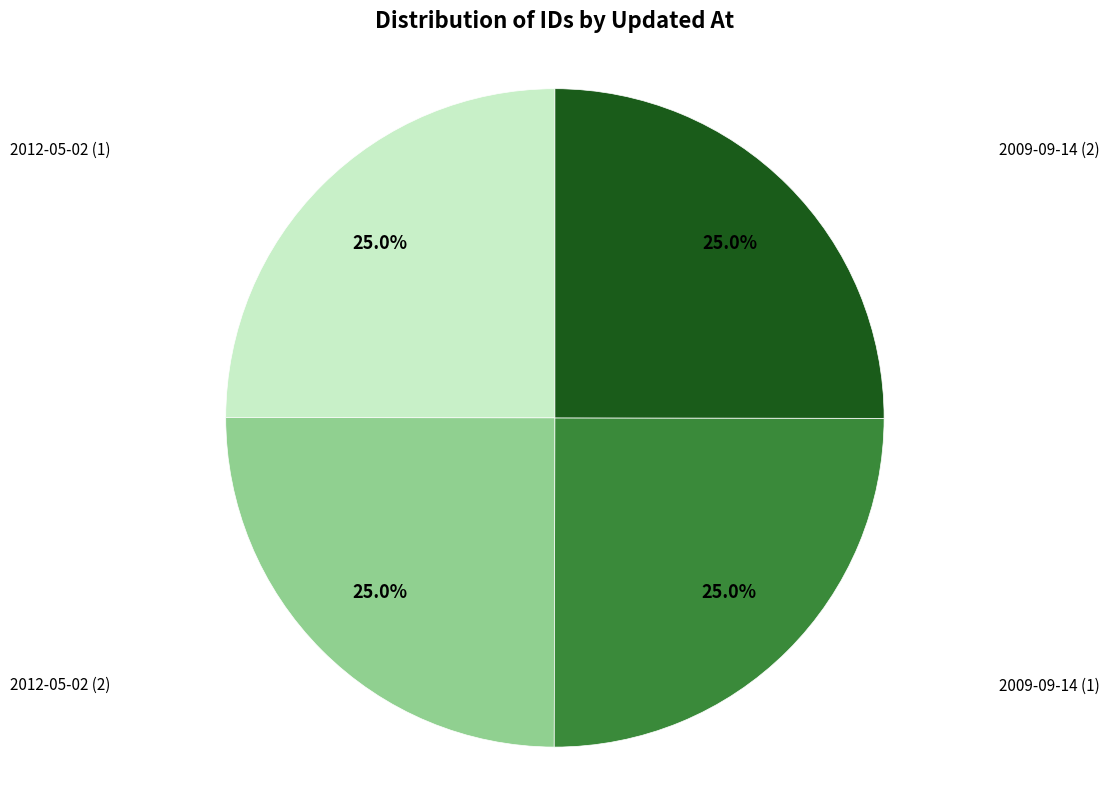

Does any single category account for the majority?

No